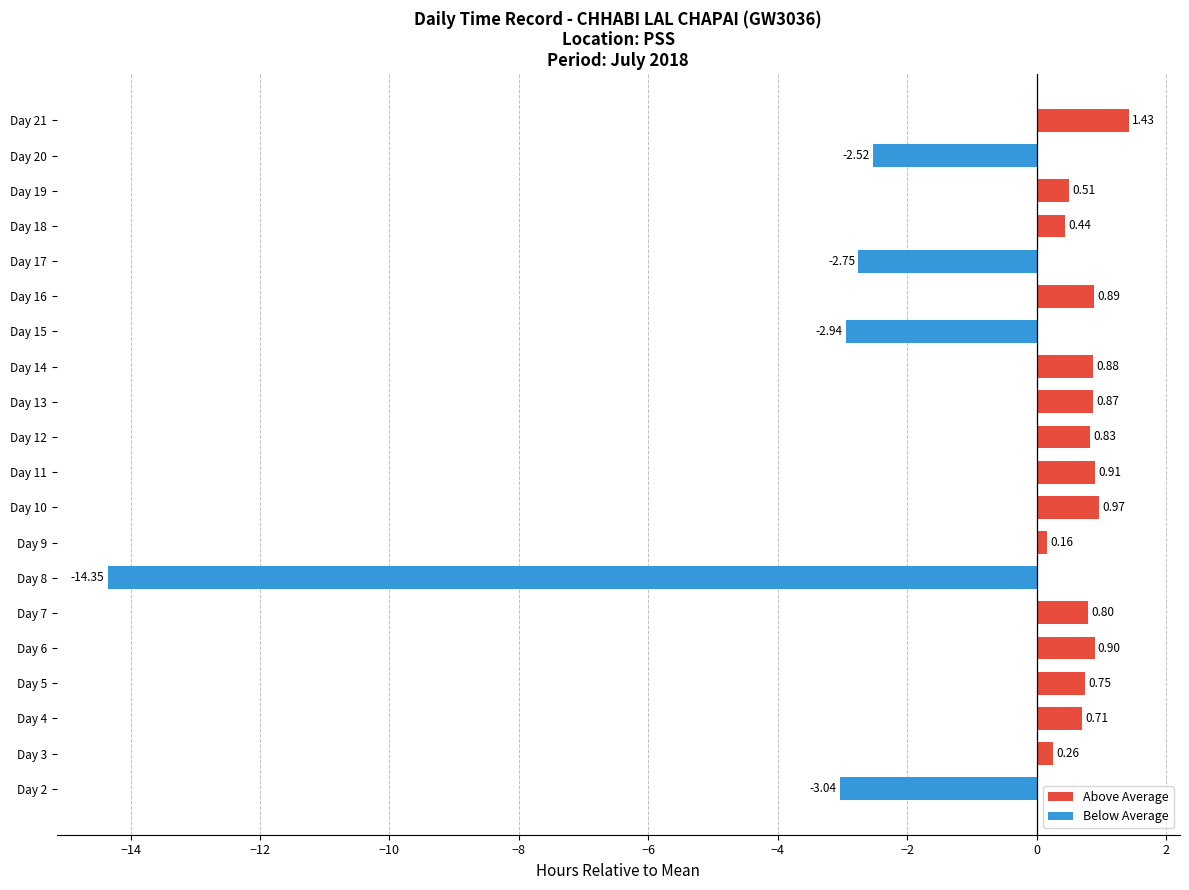

What is the average value?

-0.7